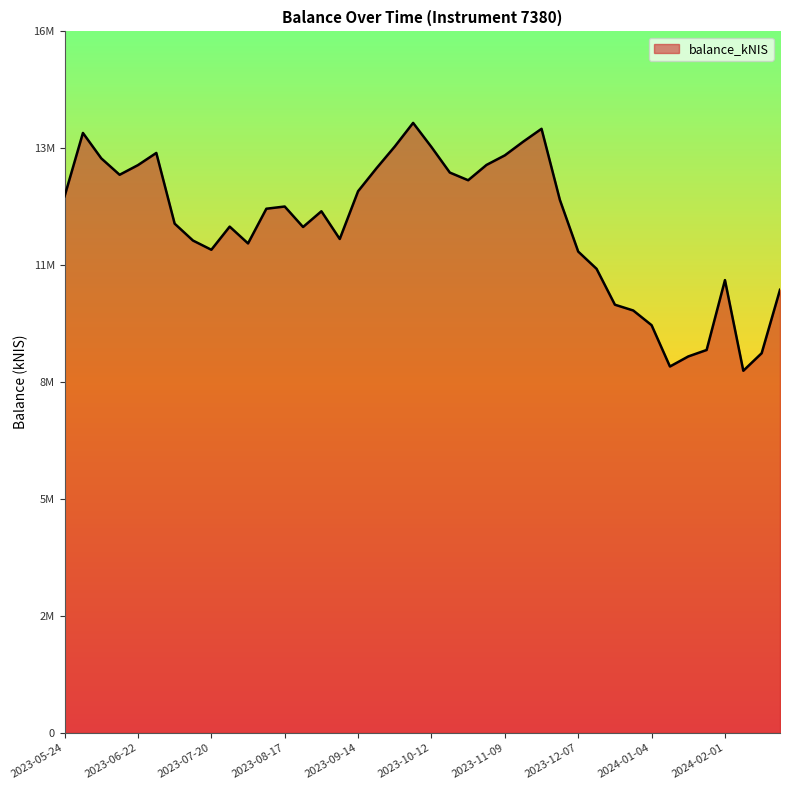

What is the label of the 16th point from the right?

2023-11-09